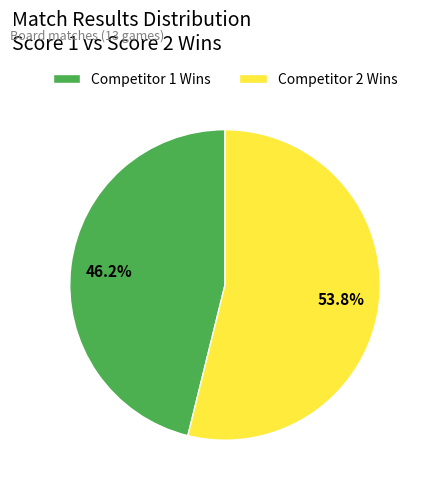

Which category has the biggest portion of the pie?

Competitor 2 Wins